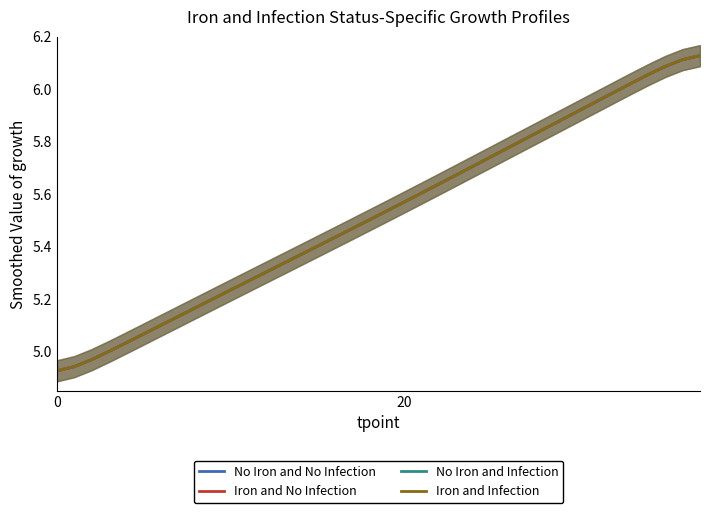

The No Iron and No Infection series shows 4.9 at 0. True or false?

True